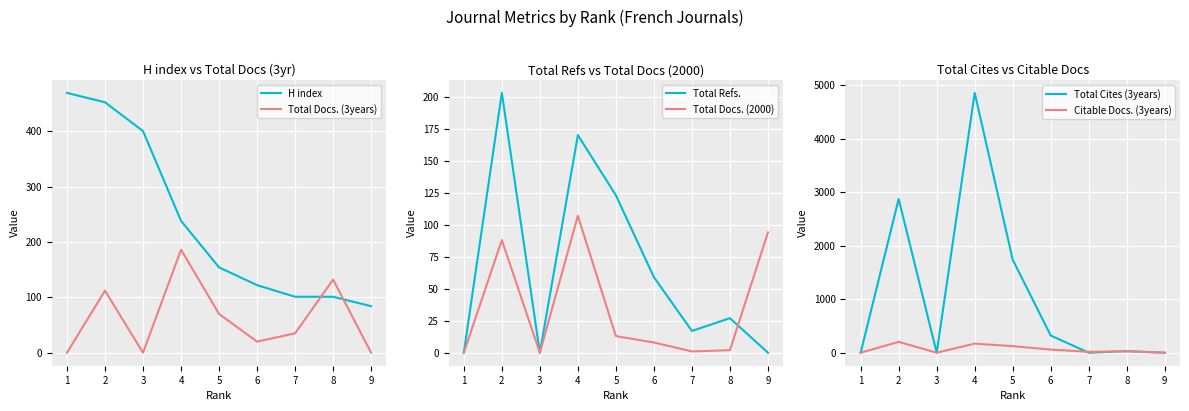

What is the sum of the Total Docs. (3years) values at 4 and 6?

206